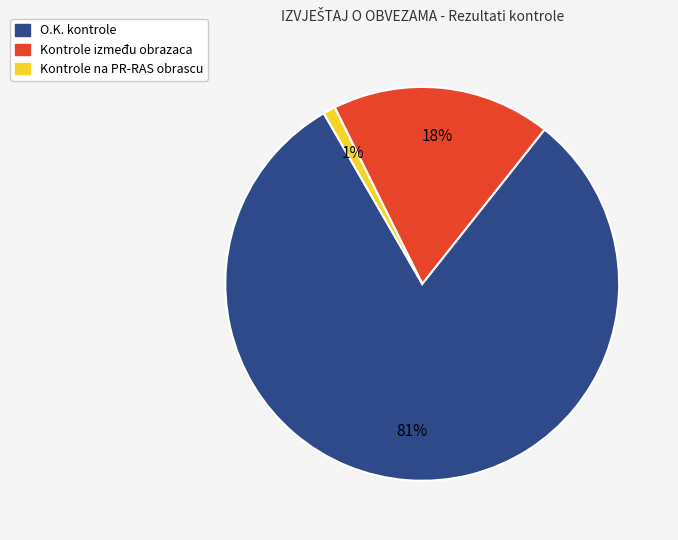

Is there a majority slice in this chart?

Yes